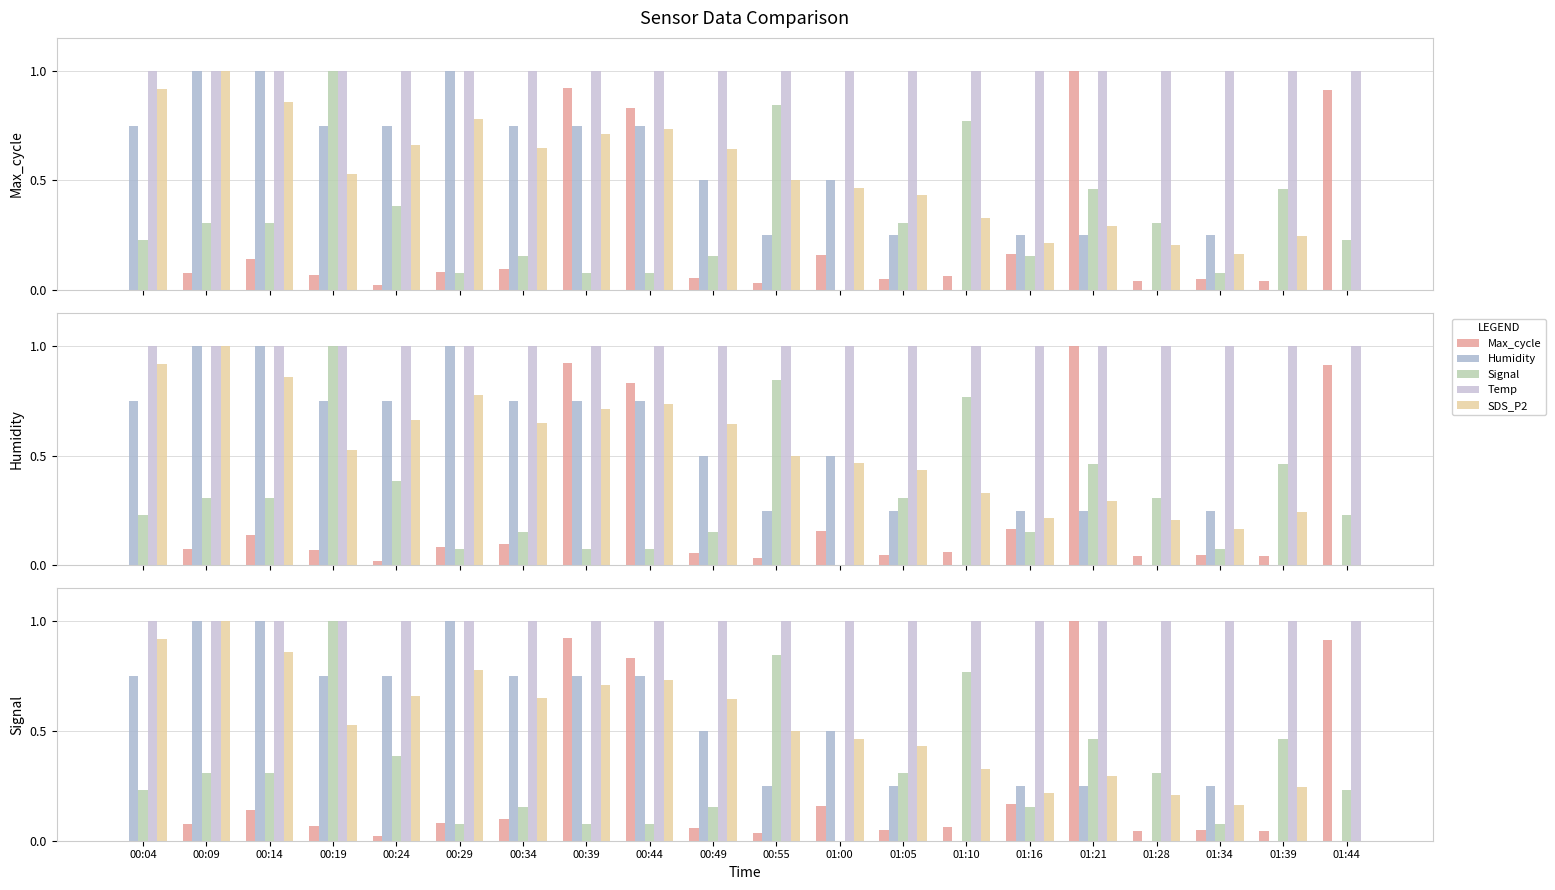

What are all the series names shown in the legend?

Max_cycle, Humidity, Signal, Temp, SDS_P2